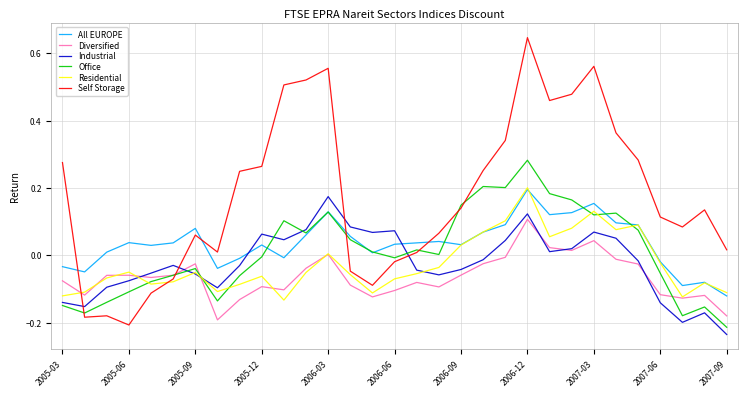

How many times do Diversified and Self Storage cross each other?

2